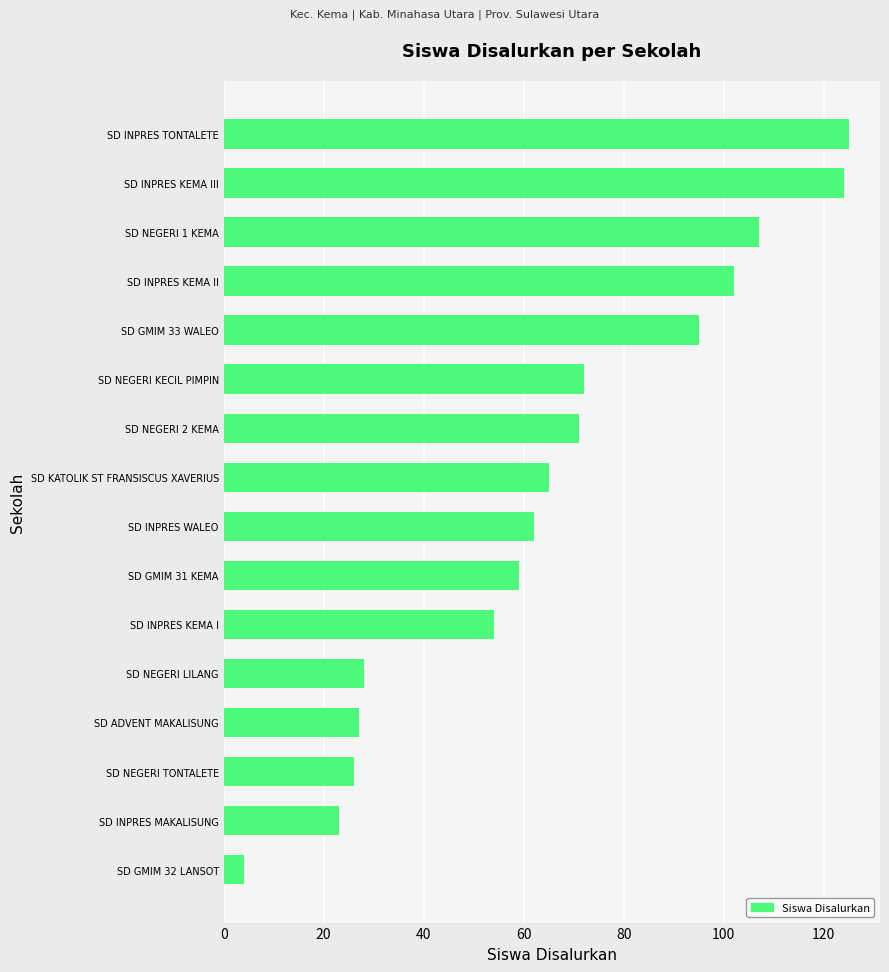

What is the difference between the maximum and minimum values?

121